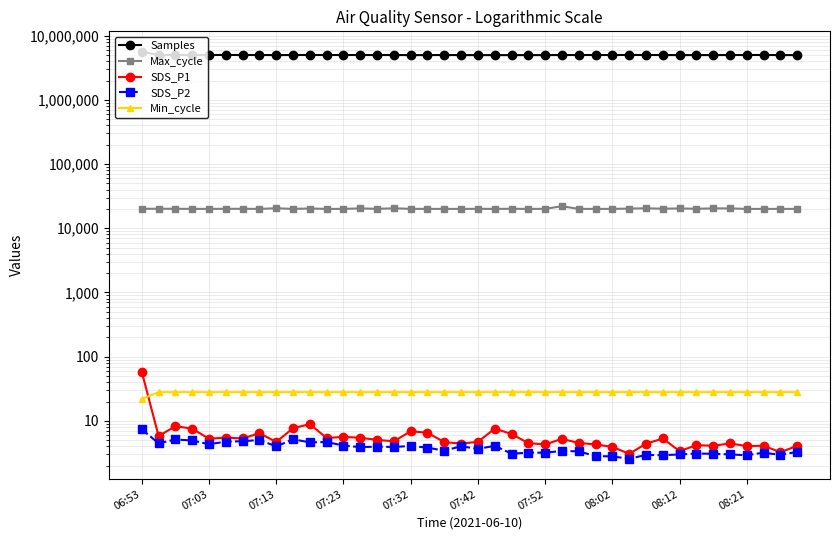

Reading left to right, extract all data points from this chart.

Samples: 5623988.0	4987525.0	4991033.0	4974557.0	4993500.0	5002724.0	4991914.0	4991953.0	4974128.0	4991636.0	4991770.0	4992072.0	4990872.0	4991935.0	4983554.0	4989922.0	4972558.0	4972673.0	4990785.0	4972791.0	4972119.0	4970696.0	4972778.0	4973746.0	4972479.0	4989809.0	4990500.0	4992536.0	4990367.0	5000627.0	4993499.0	4990809.0	4973249.0	4978312.0	4976858.0	4990110.0	4992050.0	4995347.0	4984735.0	4965502.0
Max_cycle: 20081.0	20143.0	20097.0	20057.0	20022.0	20086.0	20097.0	20030.0	20484.0	20041.0	20312.0	20015.0	20026.0	20420.0	20042.0	20482.0	20049.0	20030.0	20022.0	20018.0	20069.0	20049.0	20105.0	20022.0	20071.0	22023.0	20037.0	20027.0	20033.0	20255.0	20462.0	20165.0	20351.0	20113.0	20387.0	20394.0	20014.0	20018.0	20027.0	20030.0
SDS_P1: 58.0	5.8	8.3	7.6	5.3	5.5	5.3	6.4	4.7	7.7	8.9	5.4	5.7	5.5	5.1	4.8	6.9	6.5	4.7	4.4	4.7	7.6	6.2	4.5	4.3	5.2	4.5	4.3	3.9	3.1	4.4	5.3	3.4	4.2	4.1	4.5	4.0	4.1	3.2	4.1
SDS_P2: 7.4	4.5	5.1	5.0	4.3	4.8	4.8	5.0	4.0	5.2	4.6	4.7	4.1	3.9	4.0	3.9	4.1	3.8	3.4	4.0	3.6	4.1	3.1	3.2	3.2	3.4	3.4	2.8	2.8	2.6	3.0	2.9	3.0	3.1	3.1	3.0	2.9	3.2	3.0	3.3
Min_cycle: 22.0	28.0	28.0	28.0	28.0	28.0	28.0	28.0	28.0	28.0	28.0	28.0	28.0	28.0	28.0	28.0	28.0	28.0	28.0	28.0	28.0	28.0	28.0	28.0	28.0	28.0	28.0	28.0	28.0	28.0	28.0	28.0	28.0	28.0	28.0	28.0	28.0	28.0	28.0	28.0